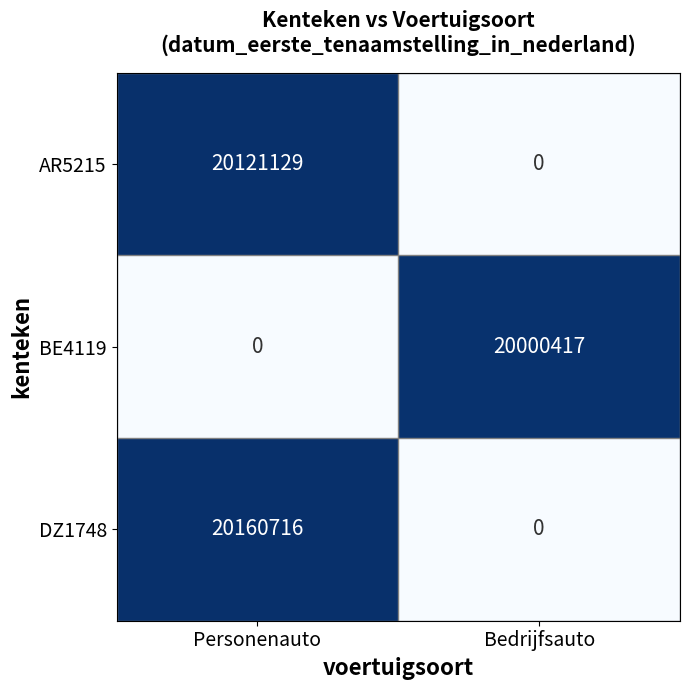

Which series changed the most between Personenauto and Bedrijfsauto?

DZ1748